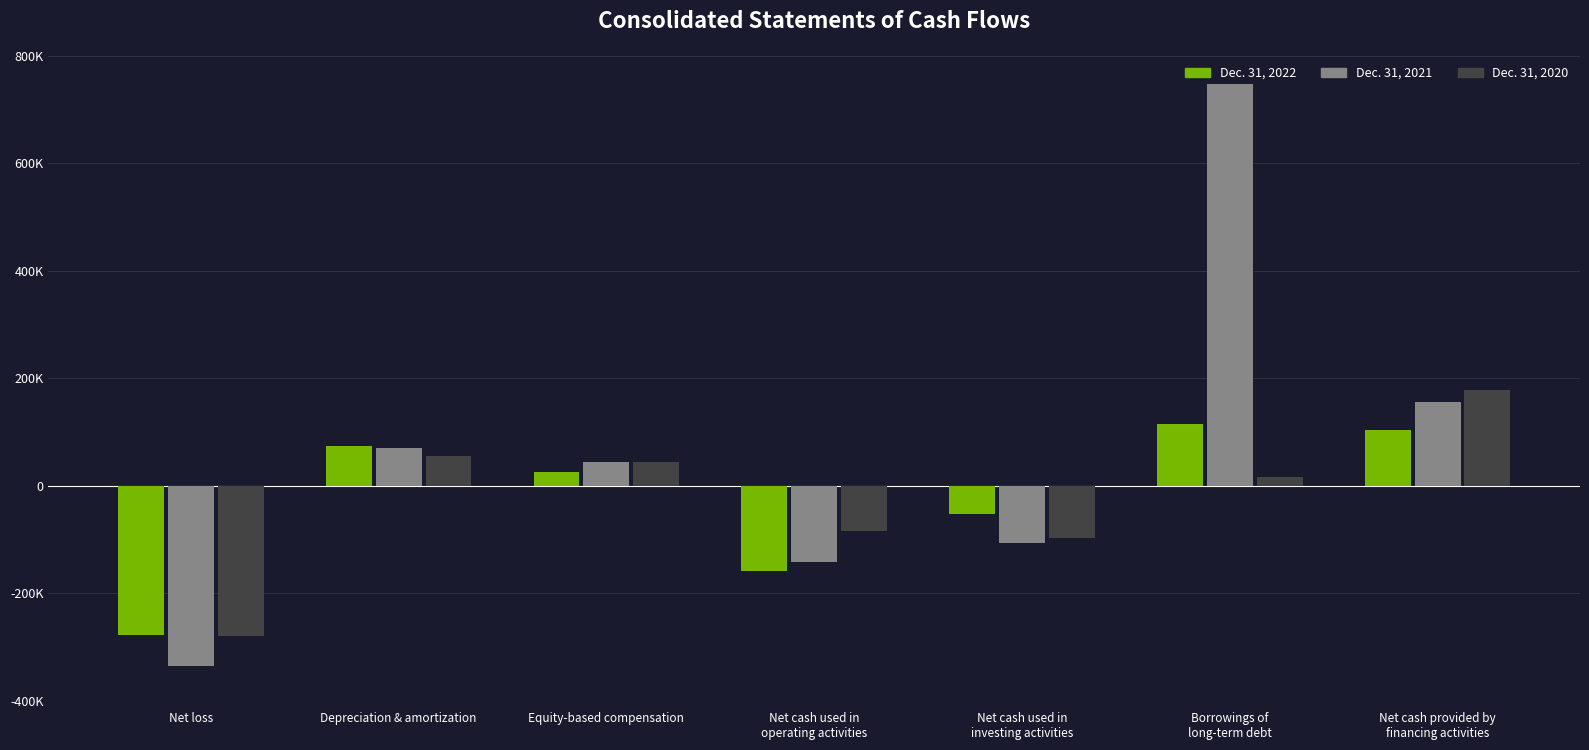

What is the smallest value displayed?

-335650